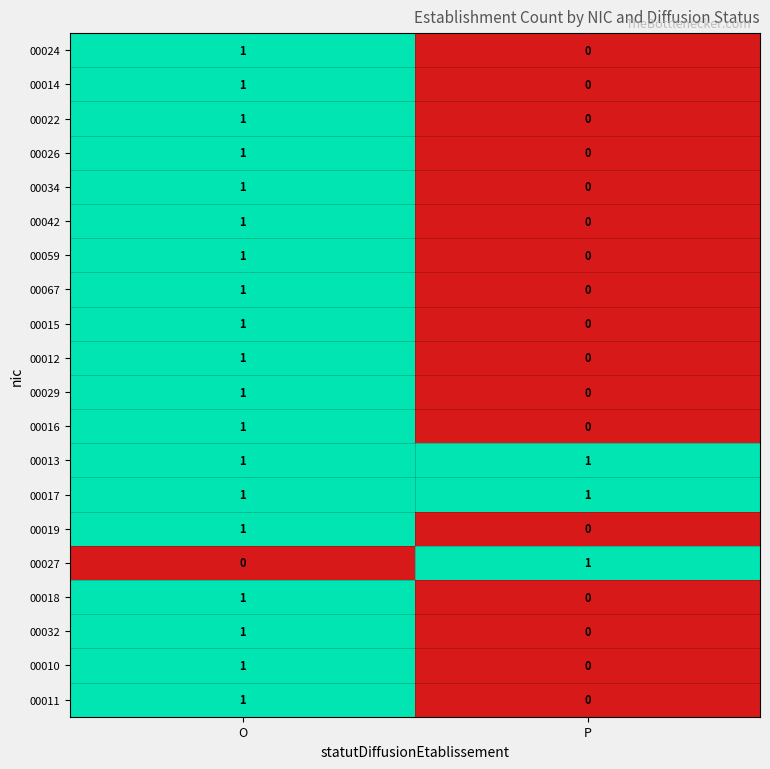

What is the difference between the highest and lowest values at P?

1